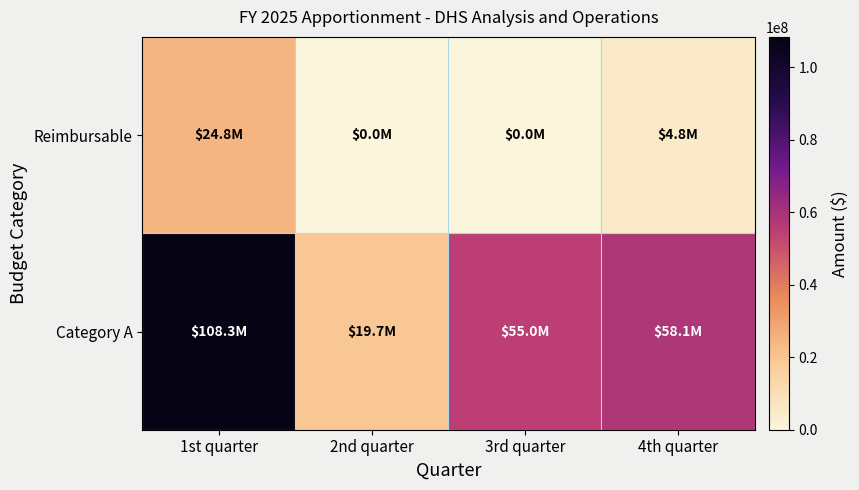

At how many categories does at least one series exceed 91937050?

1